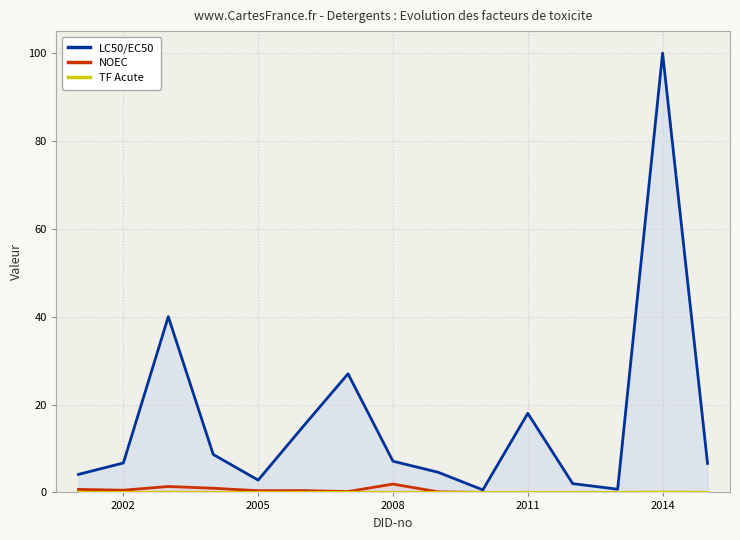

At which category is the sum across all series the highest?

2014